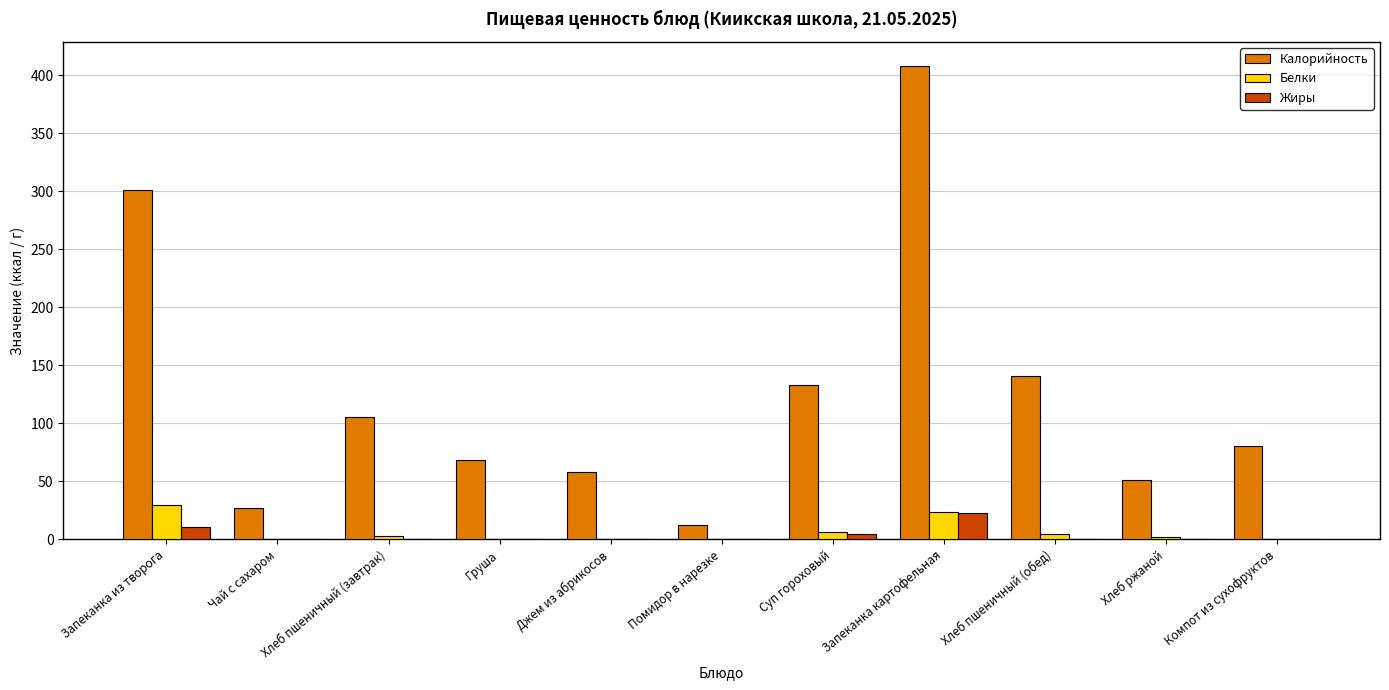

Count the number of data series in this chart.

3